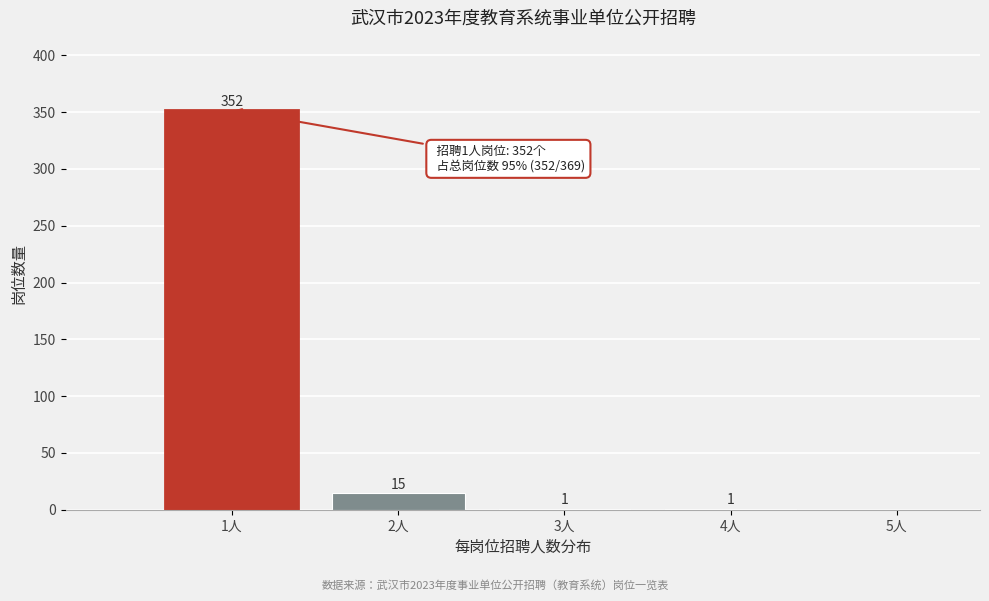

Which range on the x-axis has the tallest bar?

0.5 to 1.5